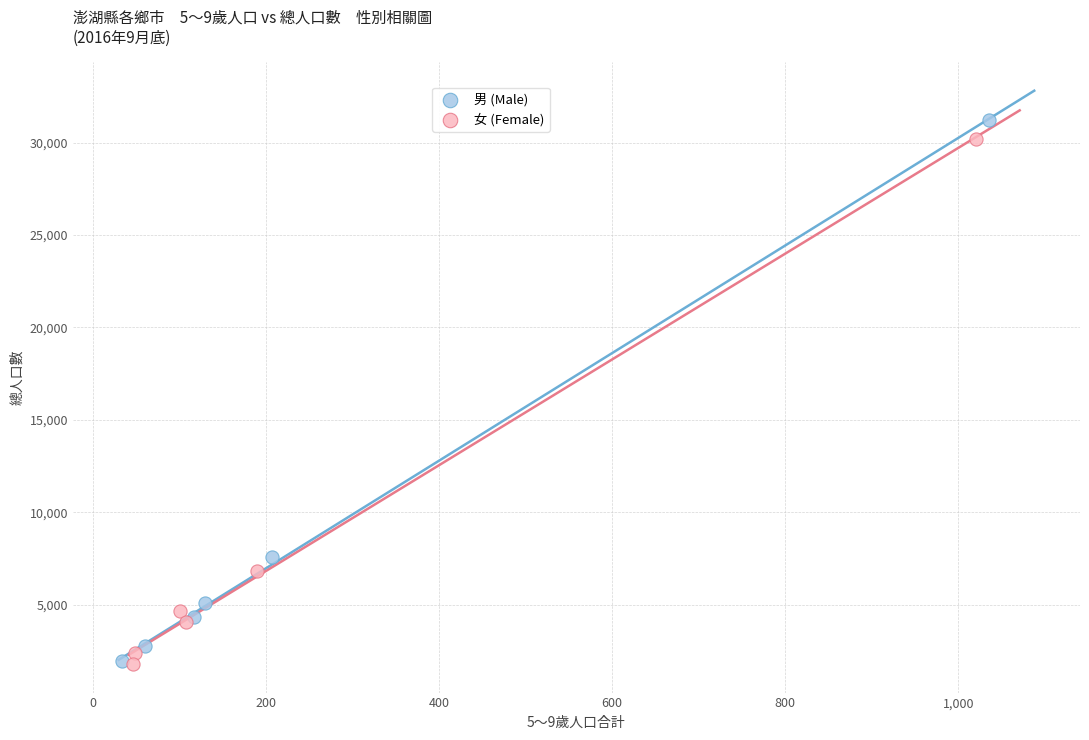

Which series has the widest spread of Y values?

男 (Male)